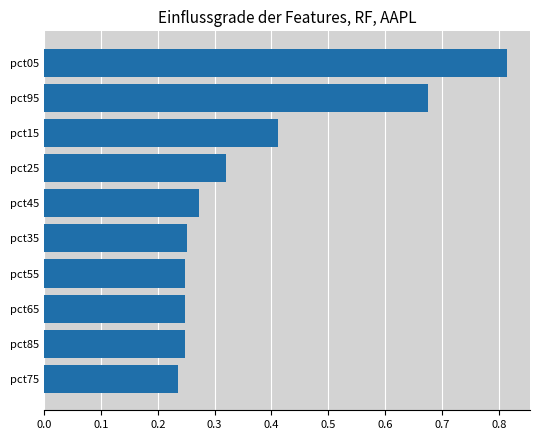

How many values are between 0 and 1?

10